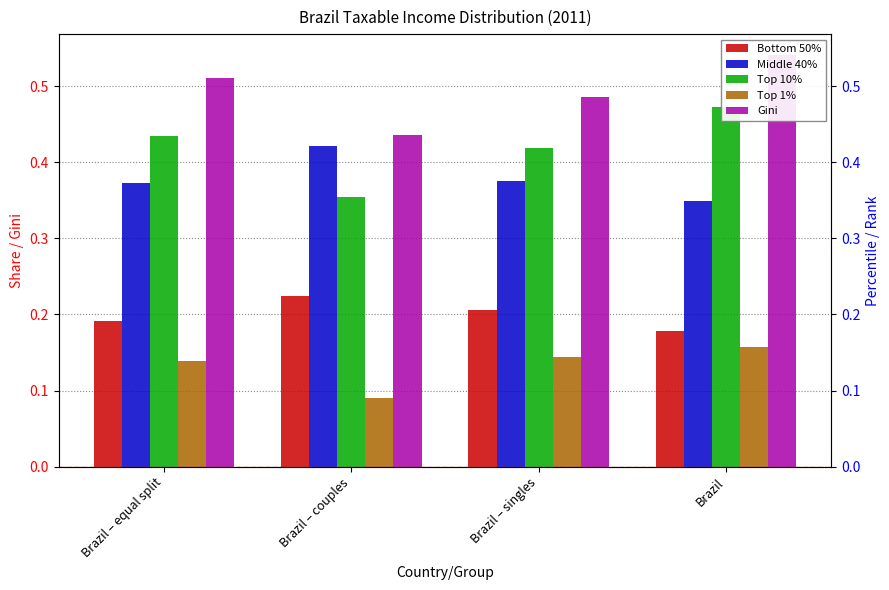

True or false: Top 1% has a value of 0.1 at Brazil – singles.

False